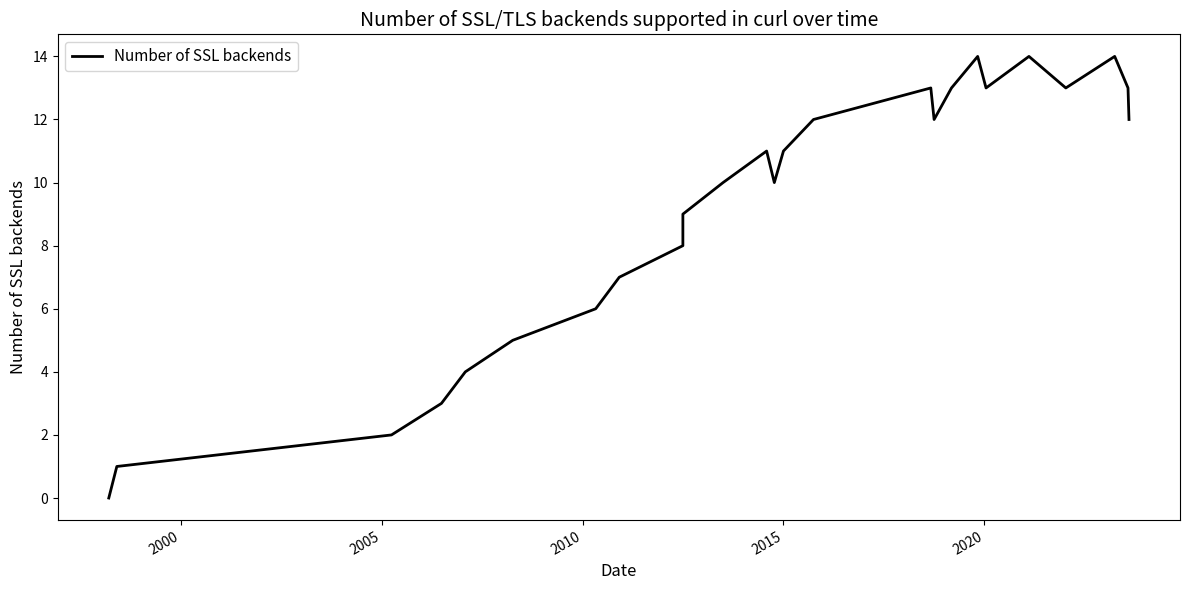

How many lines are shown in the chart?

1